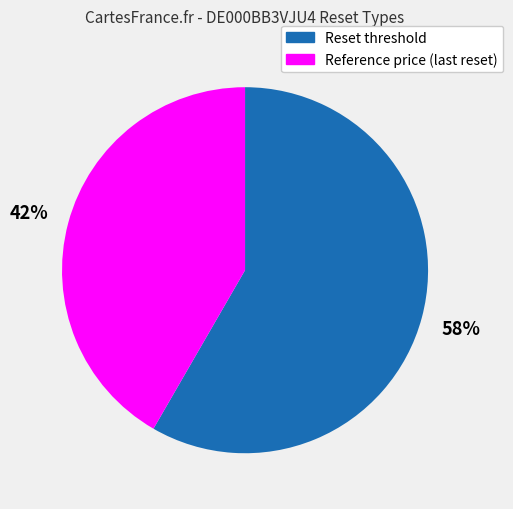

What percentage is the Reset threshold slice, to the nearest percent?

58%